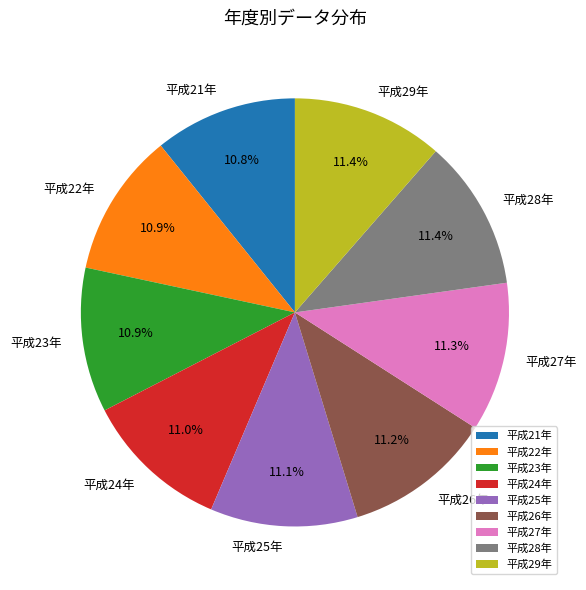

Does 平成23年 represent more than half of the total?

No